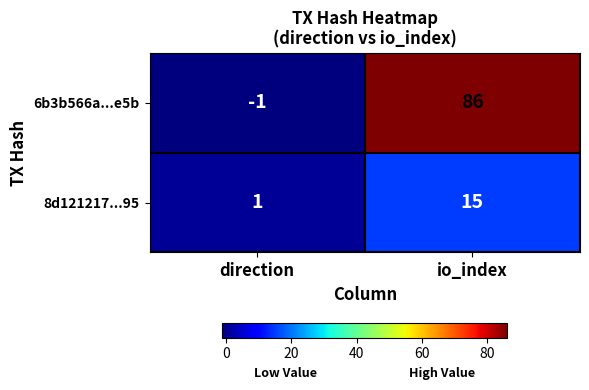

How many categories are shown in the chart?

2